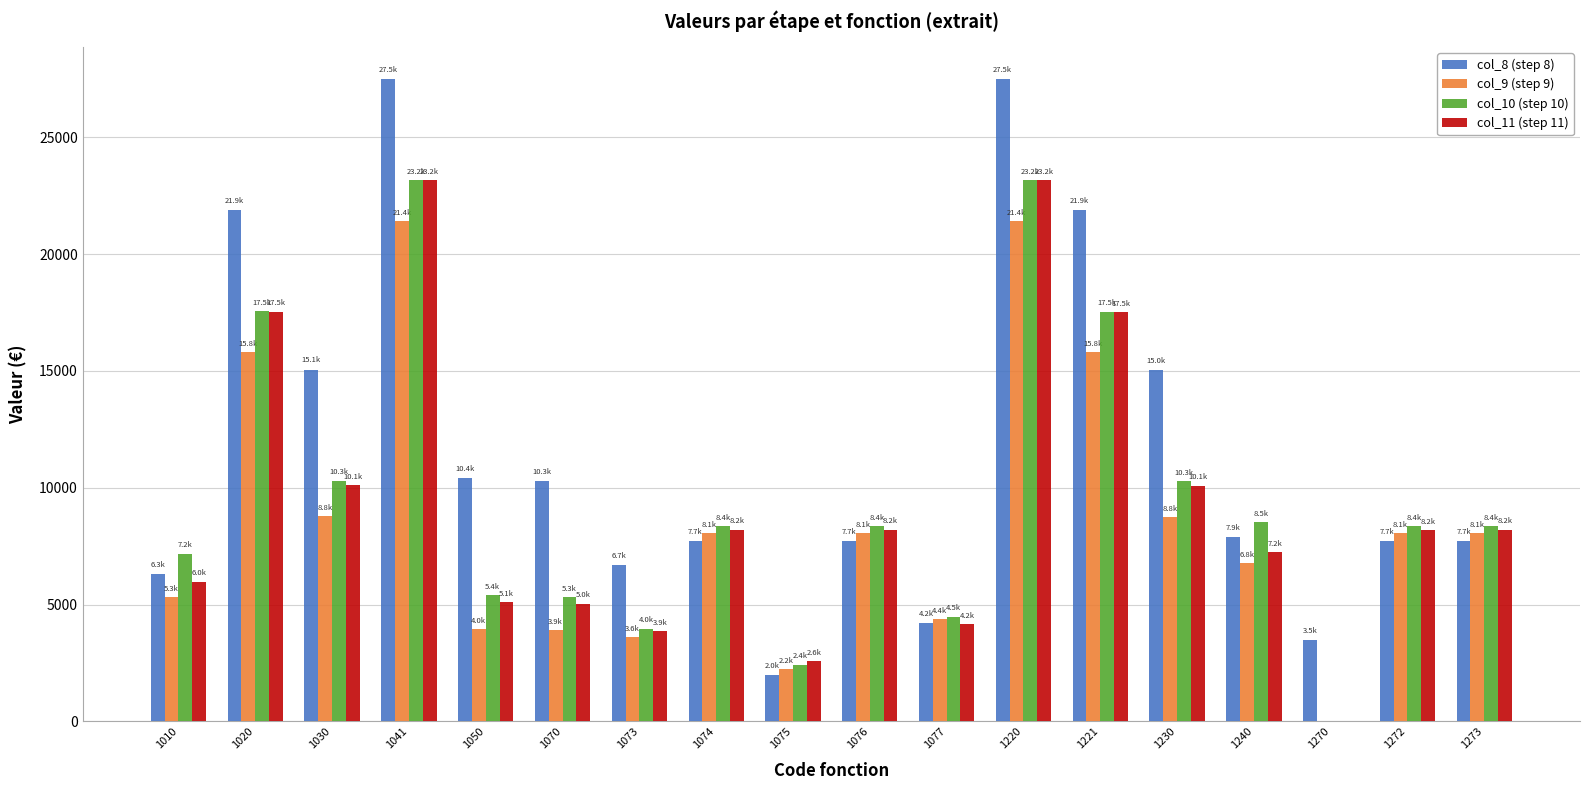

How many values in the col_8 (step 8) series exceed 7894?

9